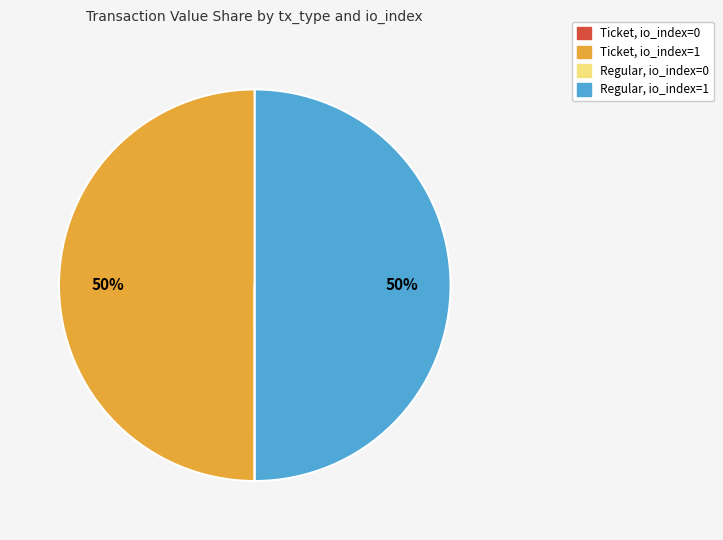

To the nearest percent, what is the difference between the largest and smallest slice percentages?

50%